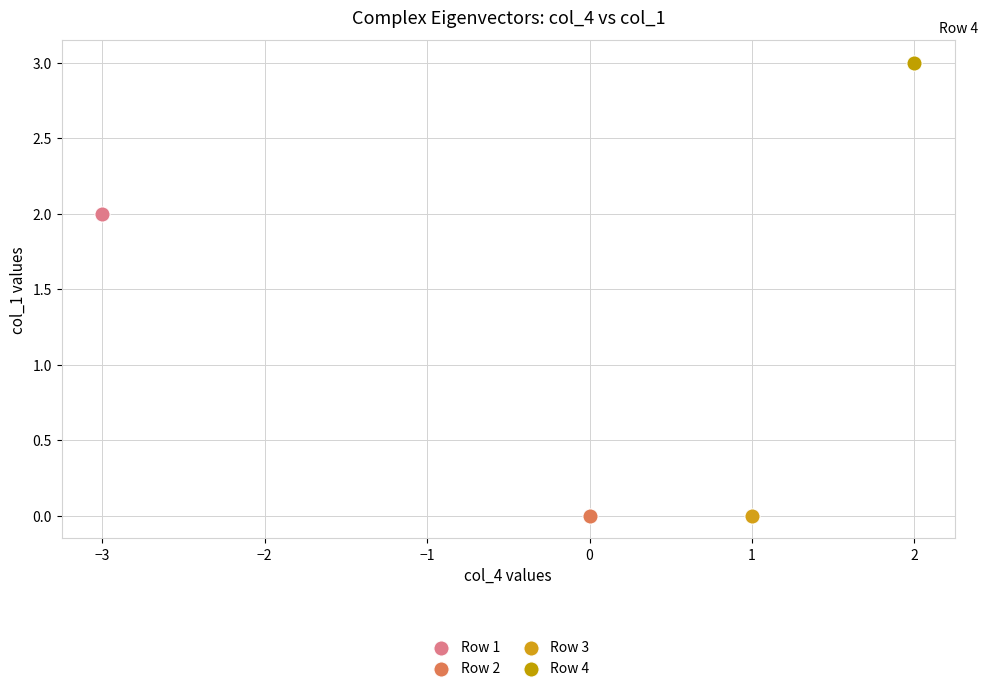

What are all the series names shown in the legend?

Row 1, Row 2, Row 3, Row 4